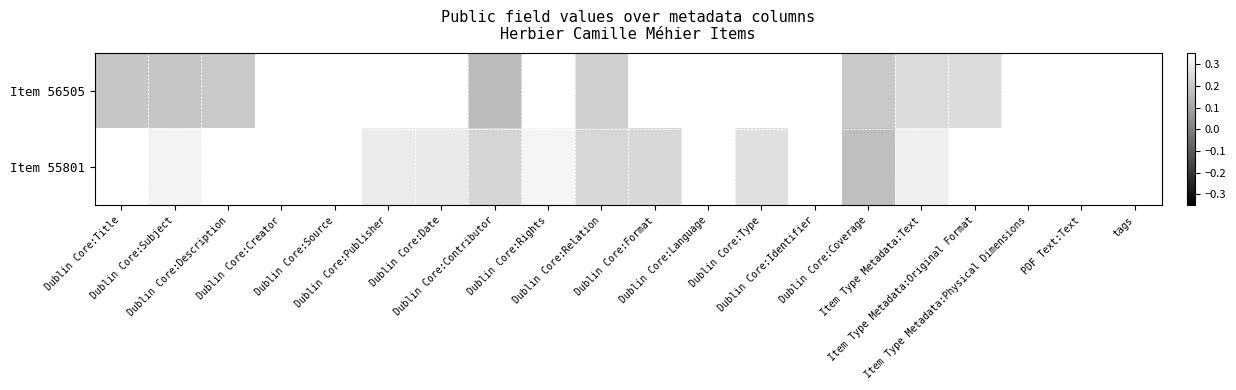

At Dublin Core:Subject, list the series in order from largest to smallest.

Item 55801, Item 56505